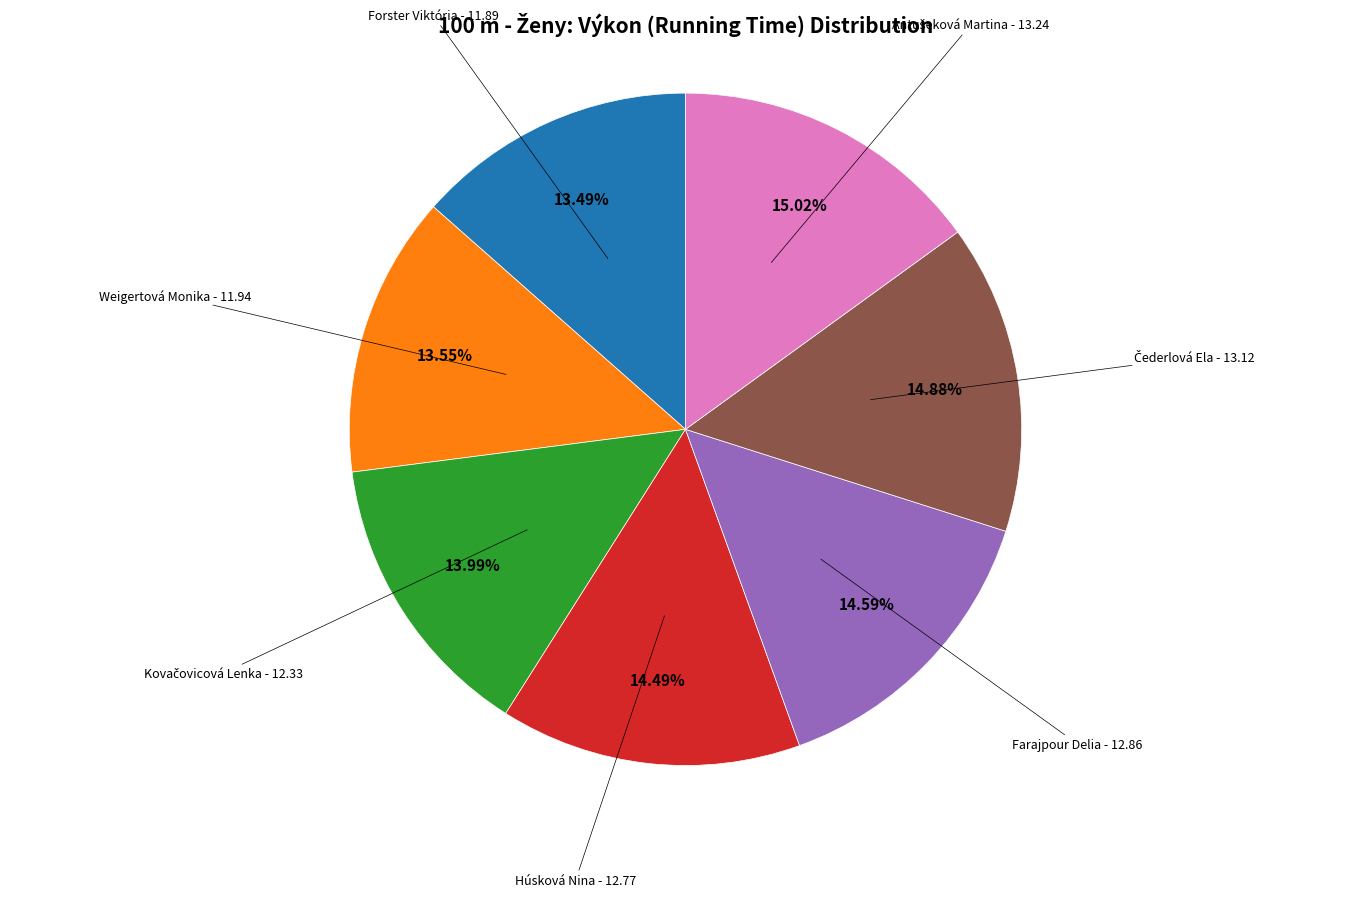

The Húsková Nina slice represents 7% of the pie. True or false?

False